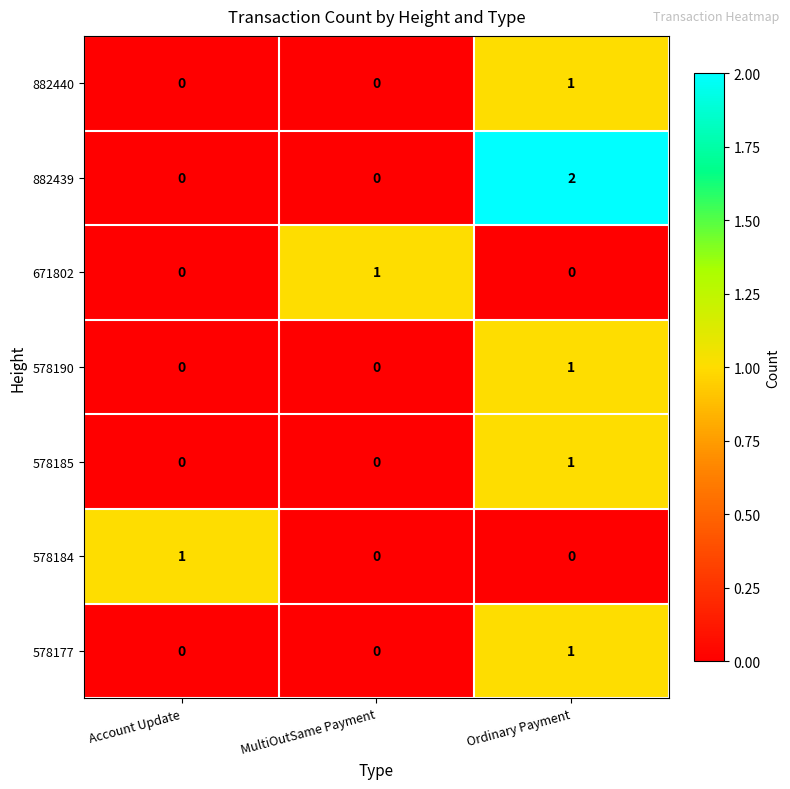

At which category is the sum across all series the highest?

Ordinary Payment